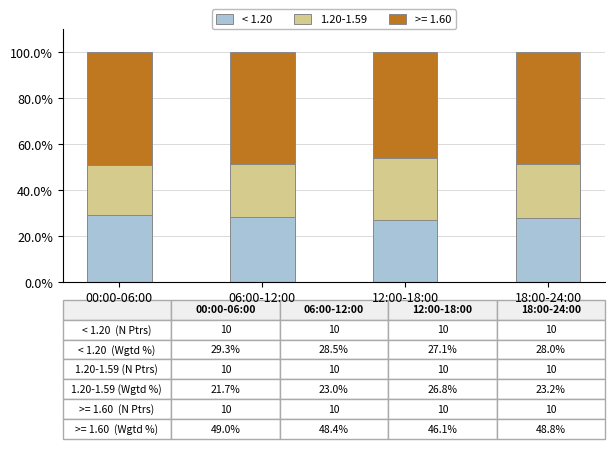

What is the approximate value of < 1.20 at 06:00-12:00?

28.5